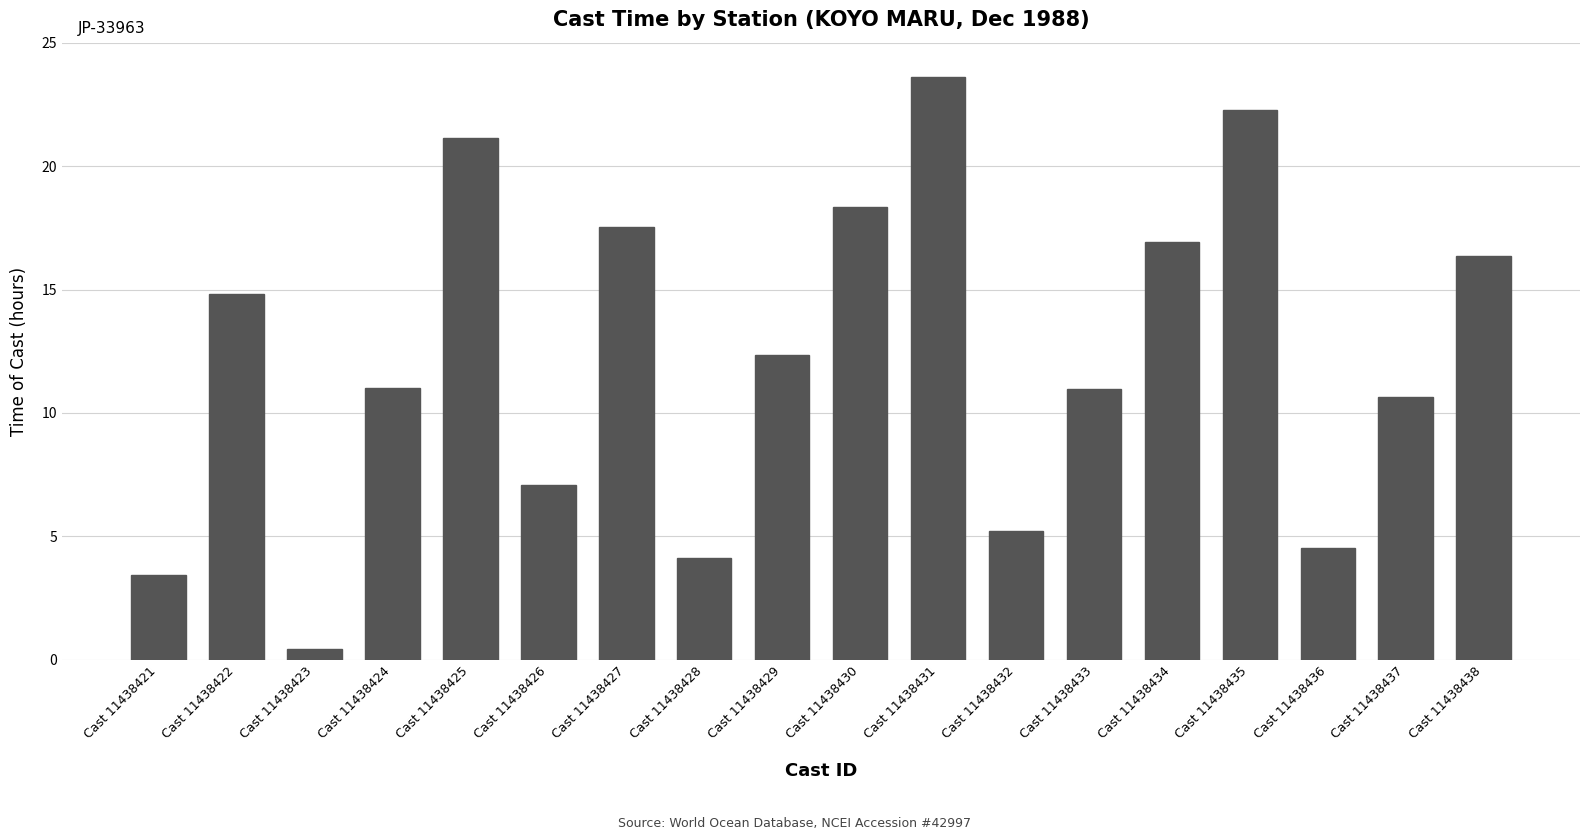

At which label does the data first exceed 12?

Cast 11438422